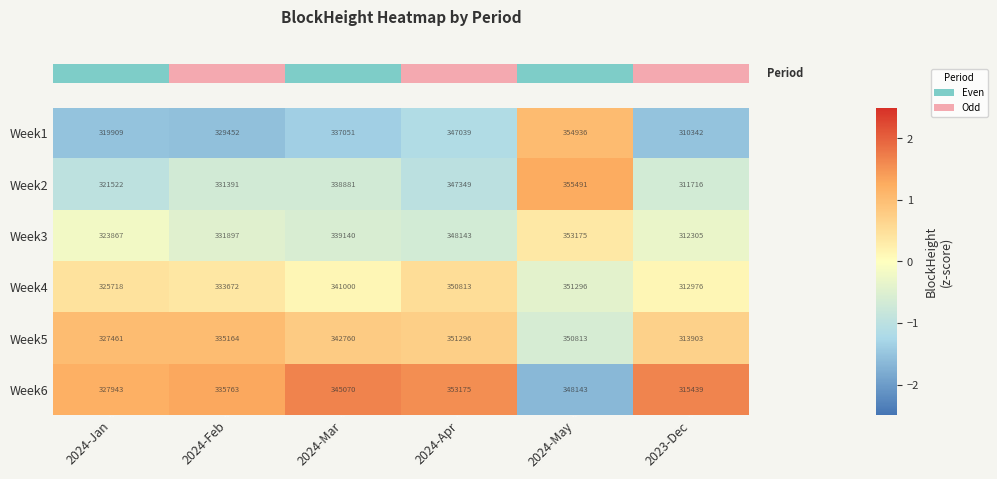

List the labels in order of Week4 value, largest first.

2024-May, 2024-Apr, 2024-Mar, 2024-Feb, 2024-Jan, 2023-Dec